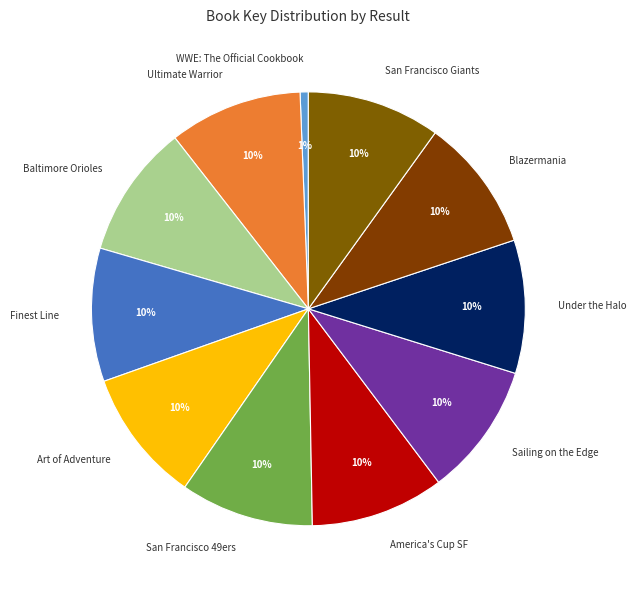

Which has a higher value, WWE: The Official Cookbook or Blazermania?

Blazermania